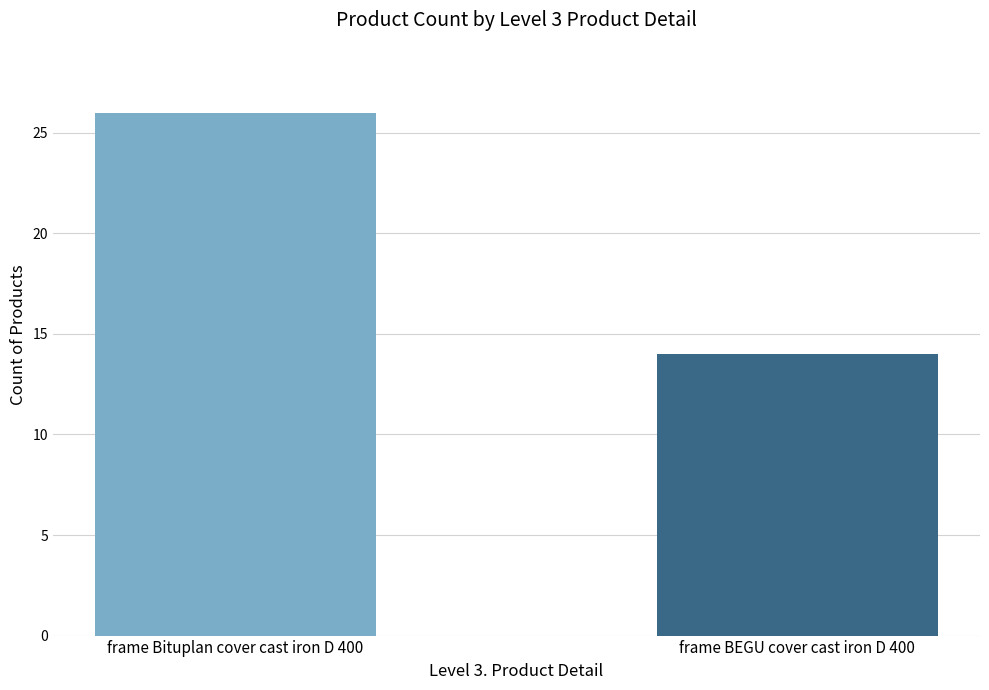

Count the number of categories in the chart.

2